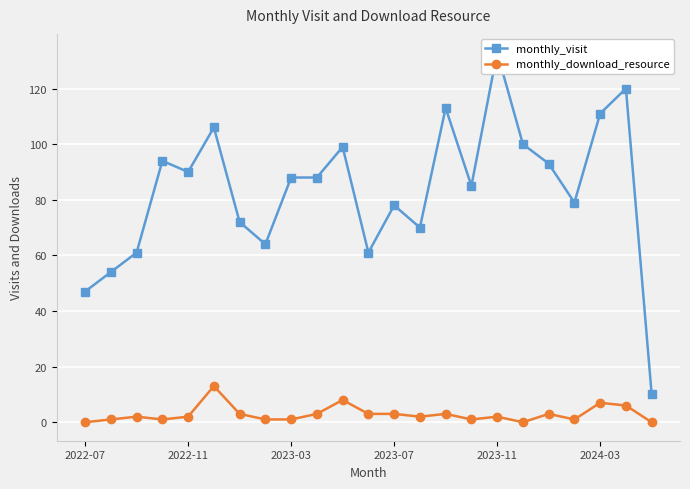

What are all the series names shown in the legend?

monthly_visit, monthly_download_resource